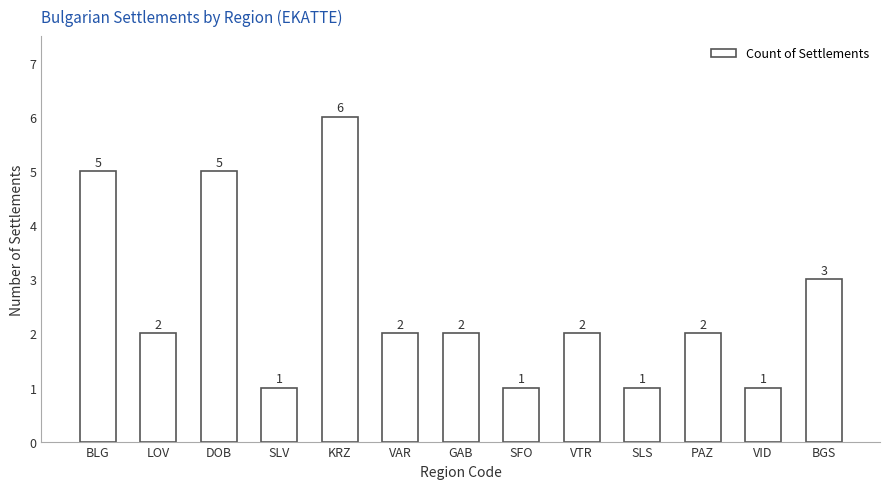

At which label is the value closest to 3?

BGS